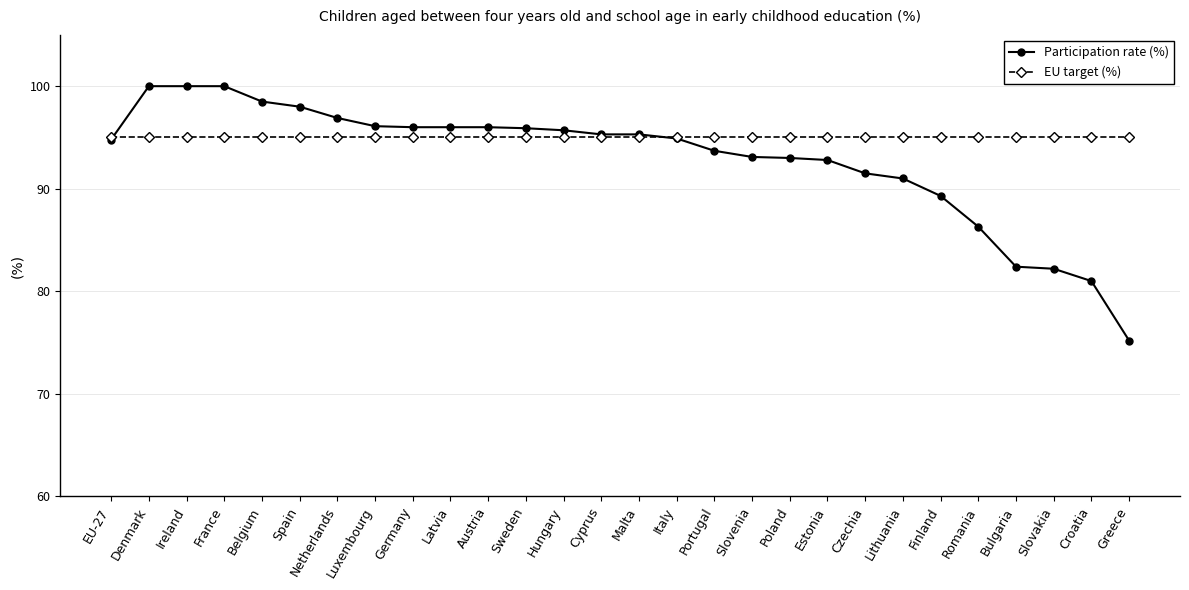

List the series in order of their peak value, lowest first.

EU target (%), Participation rate (%)